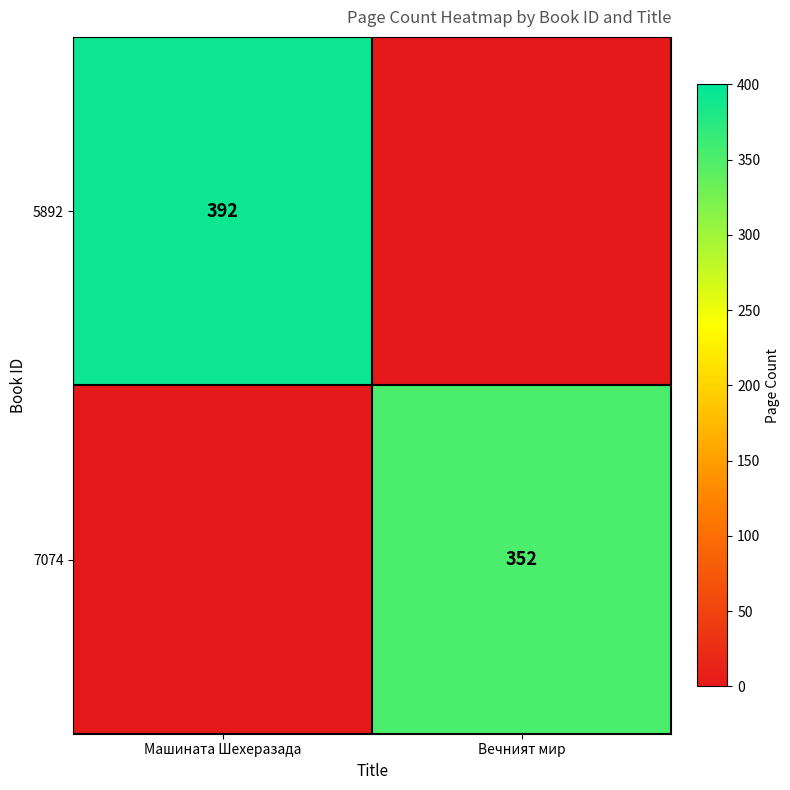

True or false: 7074 has a value of 535 at Вечният мир.

False